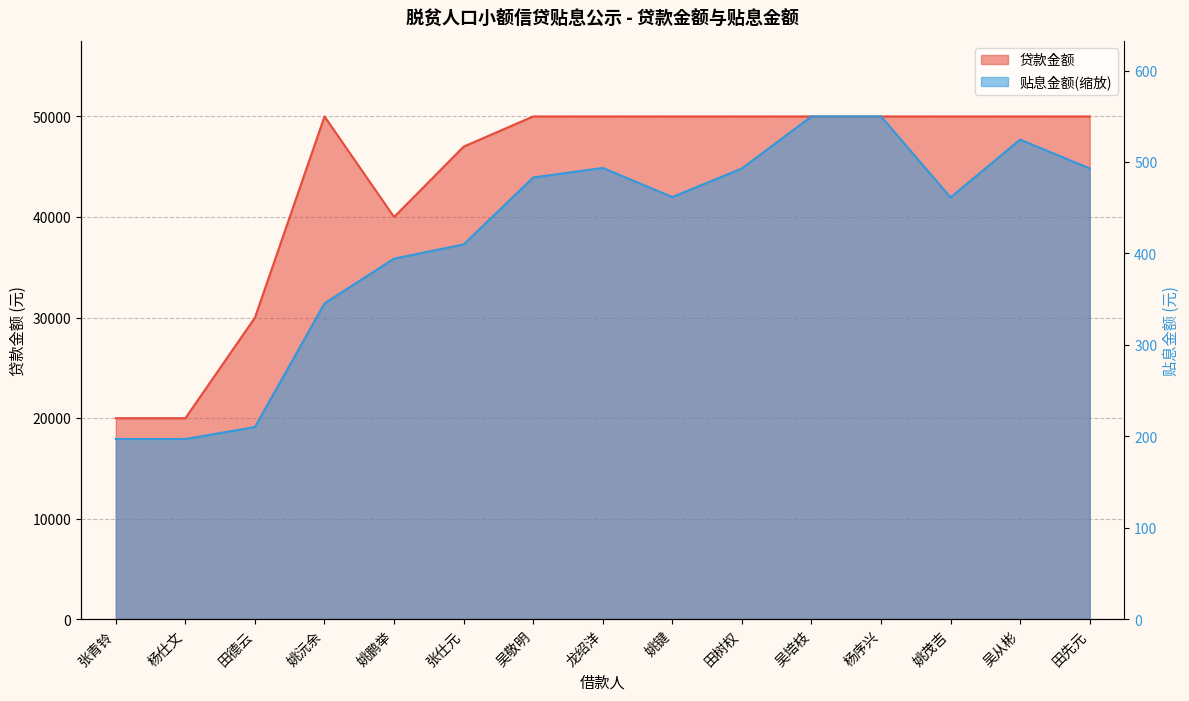

Reading left to right, list all the values displayed in this chart.

贷款金额: 20000.0	20000.0	30000.0	50000.0	40000.0	47000.0	50000.0	50000.0	50000.0	50000.0	50000.0	50000.0	50000.0	50000.0	50000.0
贴息金额: 17931.4	17931.4	19120.9	31416.5	35861.9	37276.1	43931.3	44880.8	41986.0	44828.0	50000.0	50000.0	41954.2	47700.9	44828.0